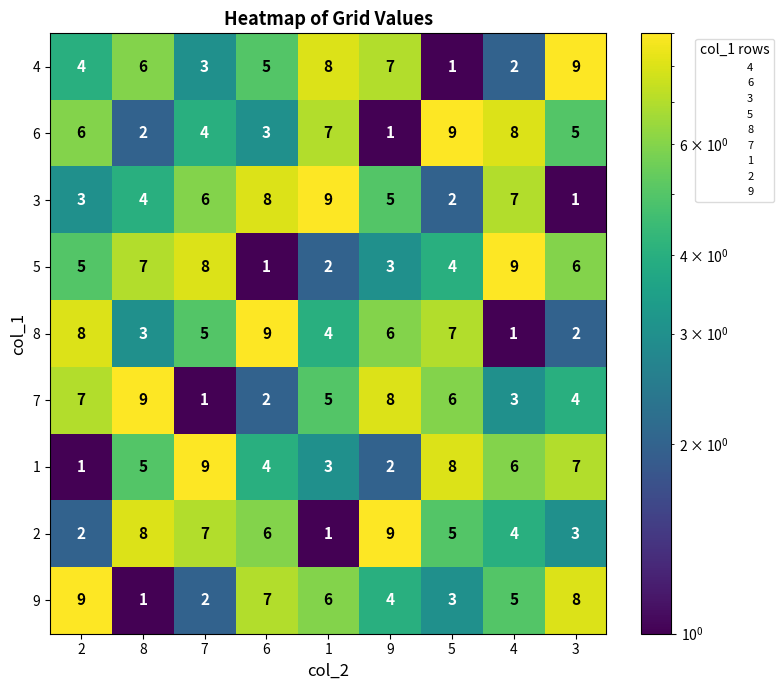

Is it true that 5 equals 0 at 6?

False